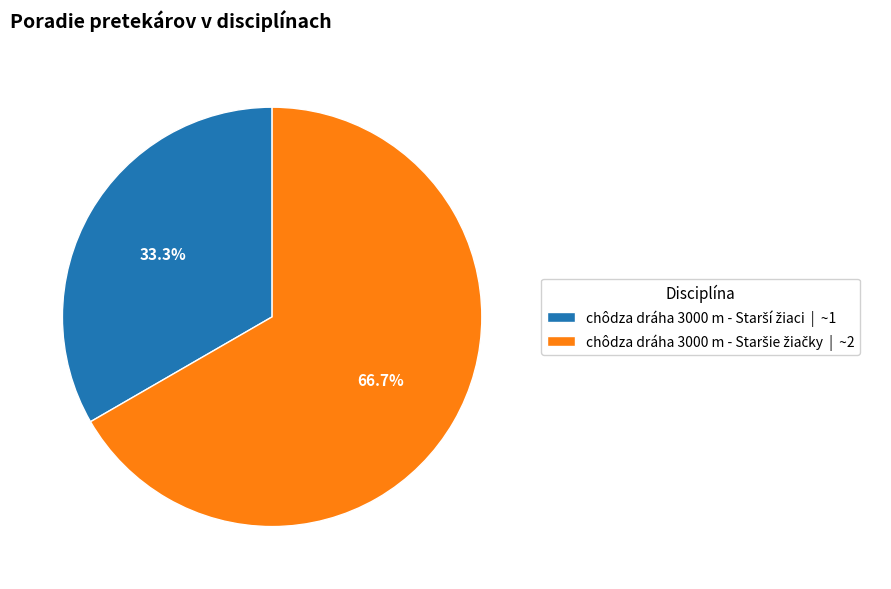

Does any single category account for the majority?

Yes